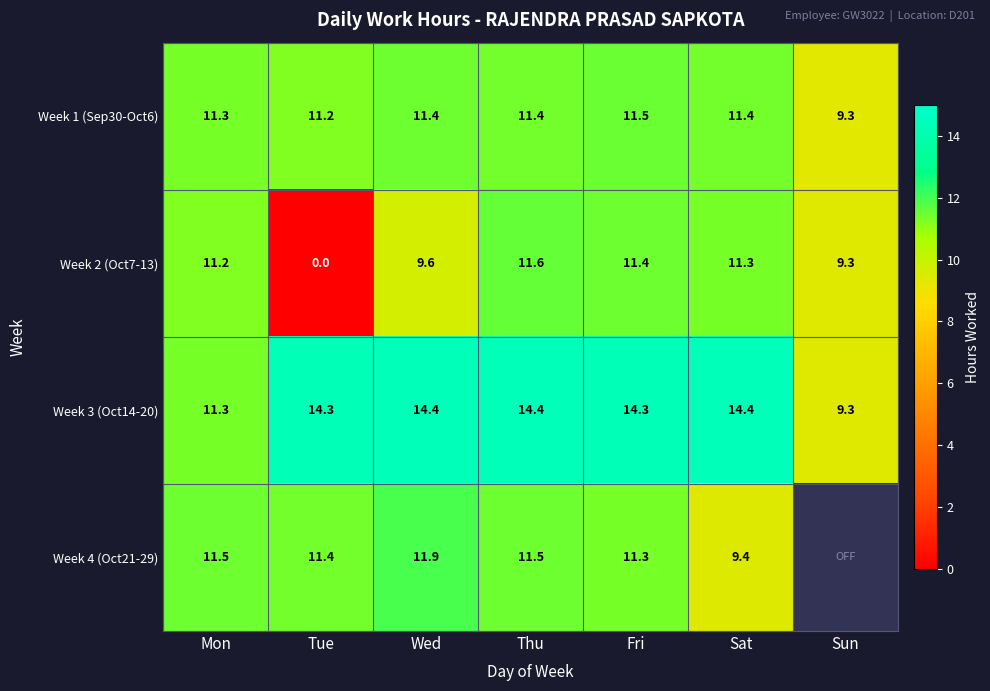

Is it true that Week 4 (Oct21-29) equals 3.0 at Wed?

False